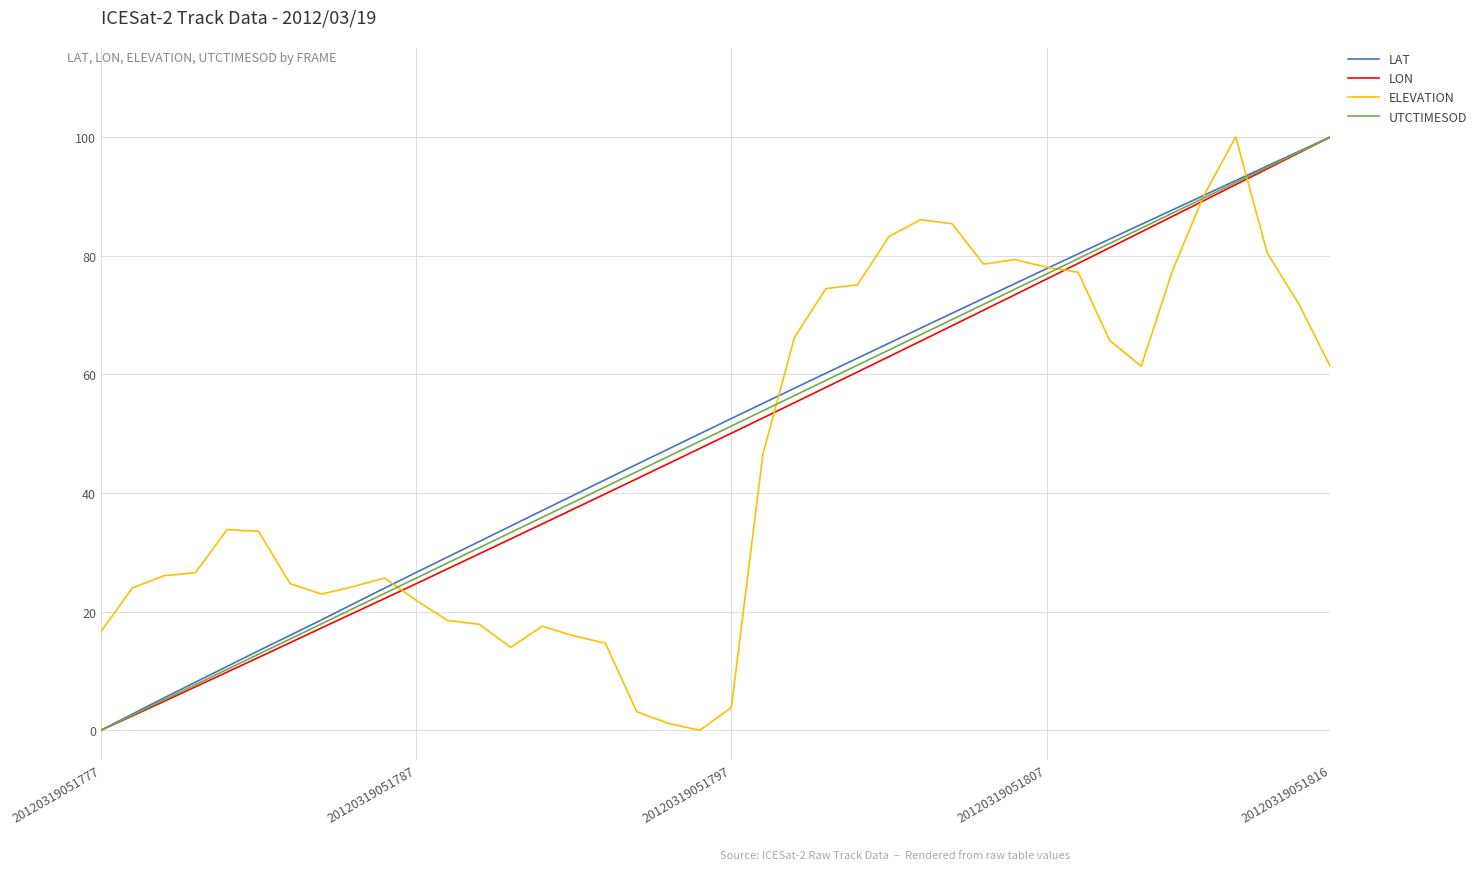

How many series are shown in this chart?

4